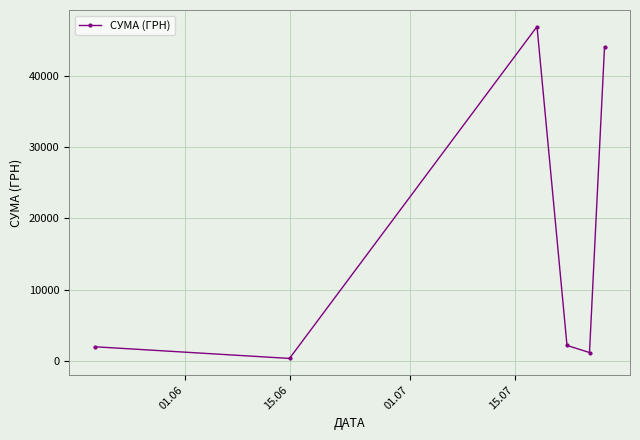

Does the chart display data point markers on the line(s)?

Yes